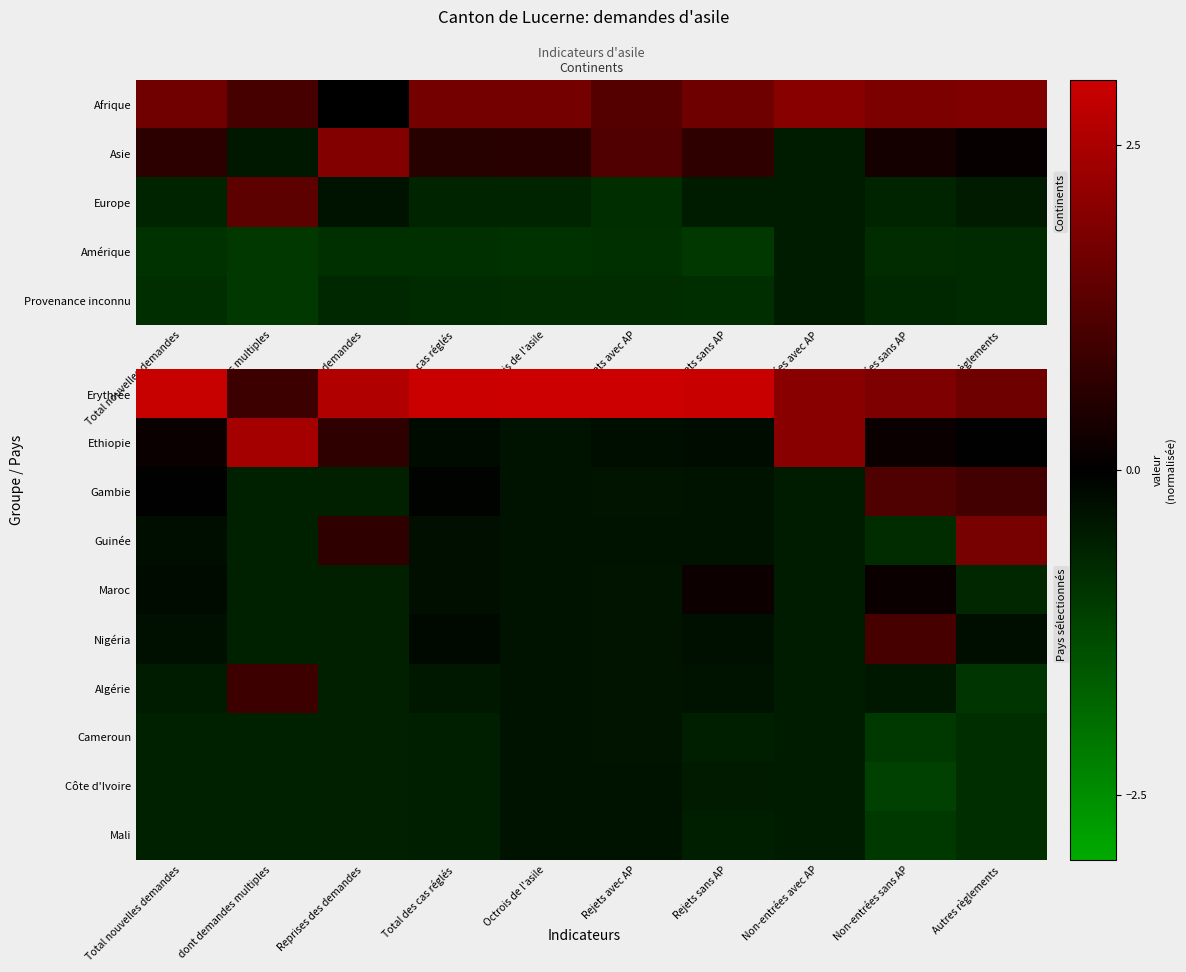

What is the difference between the Erythrée values at Autres règlements and Non-entrées avec AP?

0.4